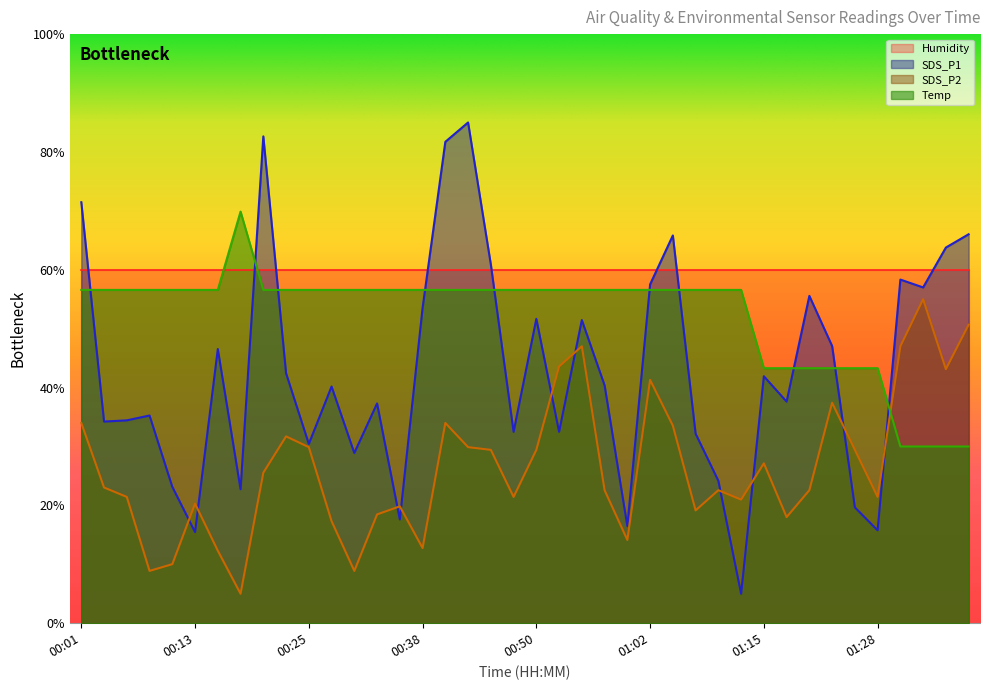

The SDS_P2 series shows 23.2 at 00:01. True or false?

False